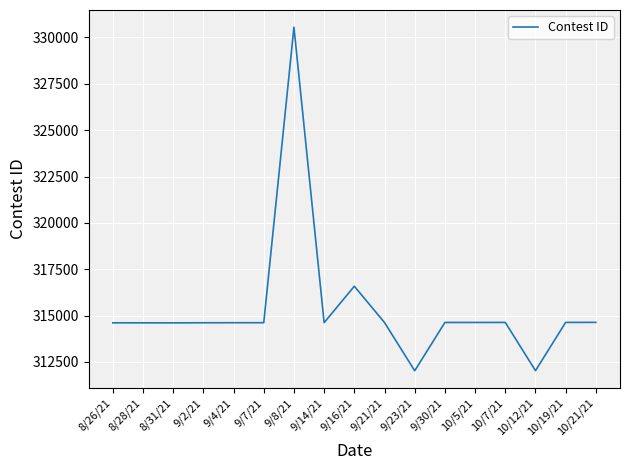

What is the difference between the maximum and minimum values?

18529